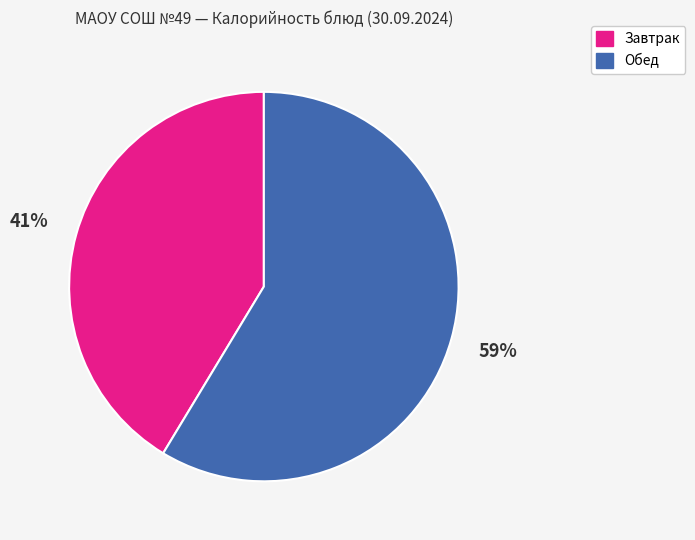

Does any single category account for the majority?

Yes